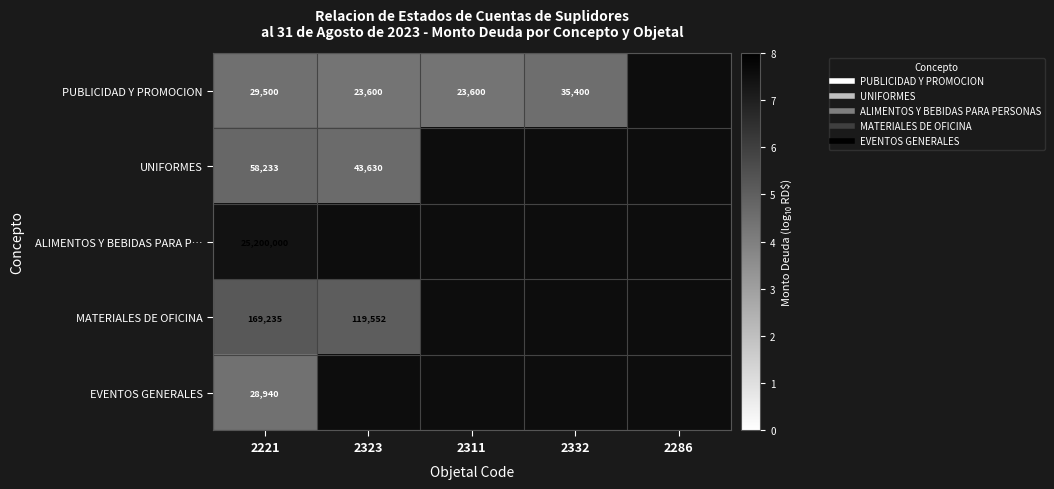

Rank the series by their maximum value, from highest to lowest.

ALIMENTOS Y BEBIDAS PARA P…, MATERIALES DE OFICINA, UNIFORMES, PUBLICIDAD Y PROMOCION, EVENTOS GENERALES